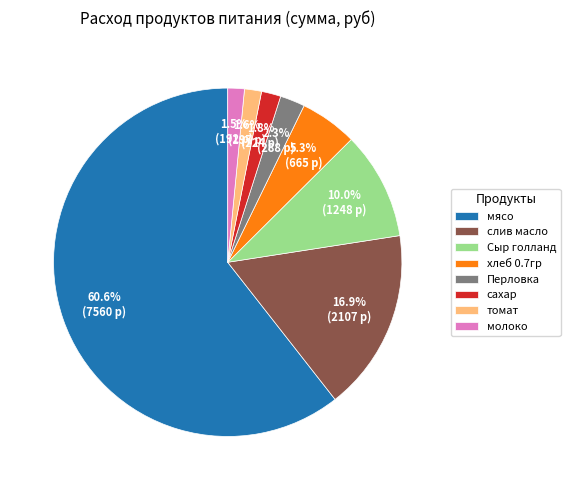

To the nearest percent, what is the difference between the largest and smallest slice percentages?

59%